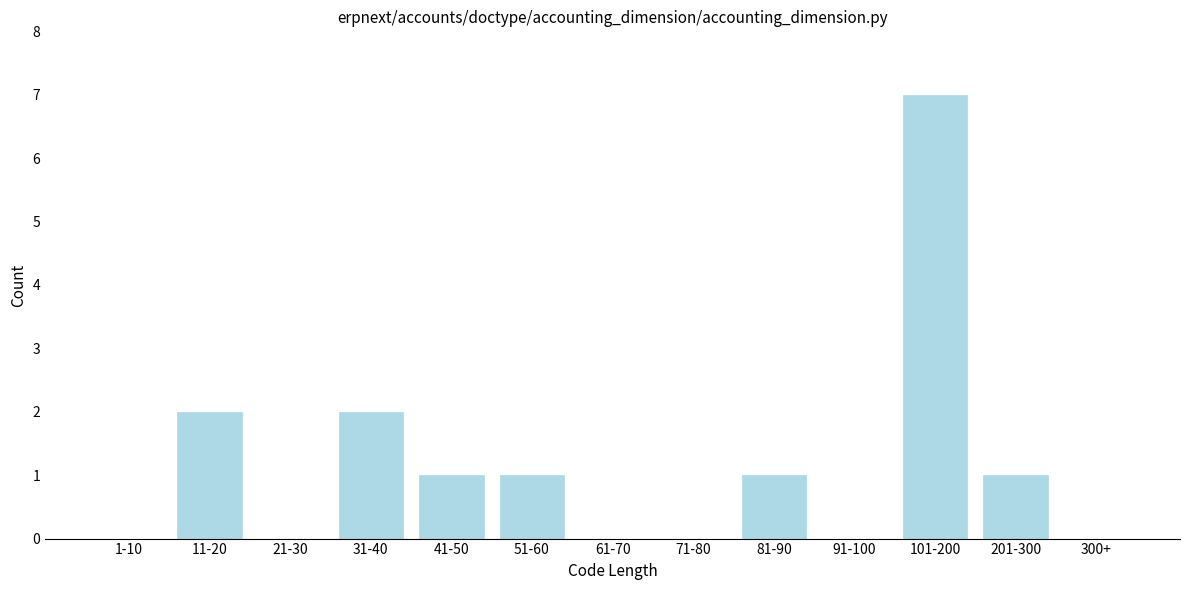

Reading left to right, transcribe all the data shown in this chart.

1-10=0	11-20=2	21-30=0	31-40=2	41-50=1	51-60=1	61-70=0	71-80=0	81-90=1	91-100=0	101-200=7	201-300=1	300+=0